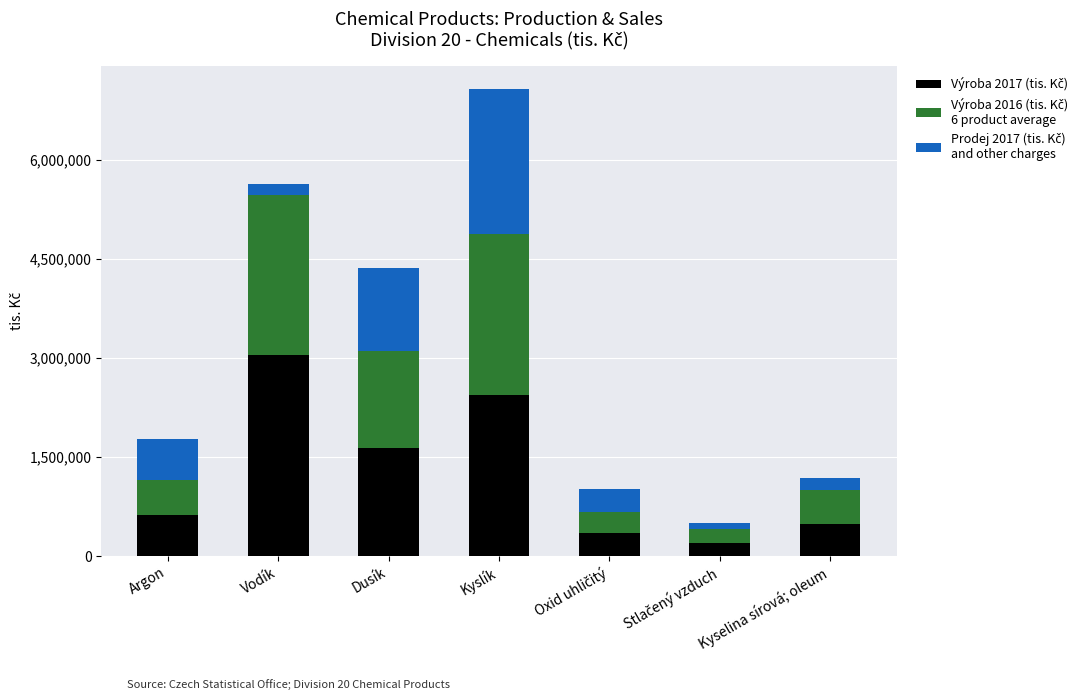

At which category is the sum across all series the highest?

Kyslík